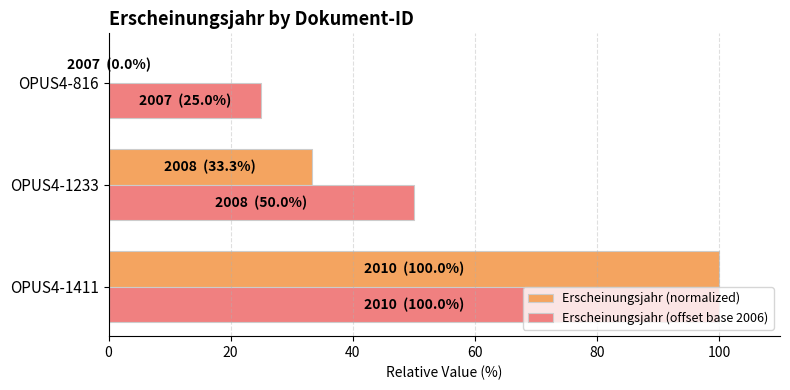

What is the average value of the Erscheinungsjahr (offset base 2006) series?

58.3